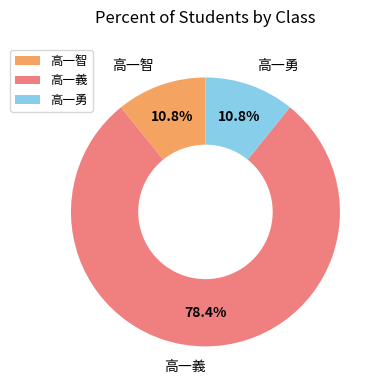

To the nearest percent, what portion does 高一義 represent?

78%